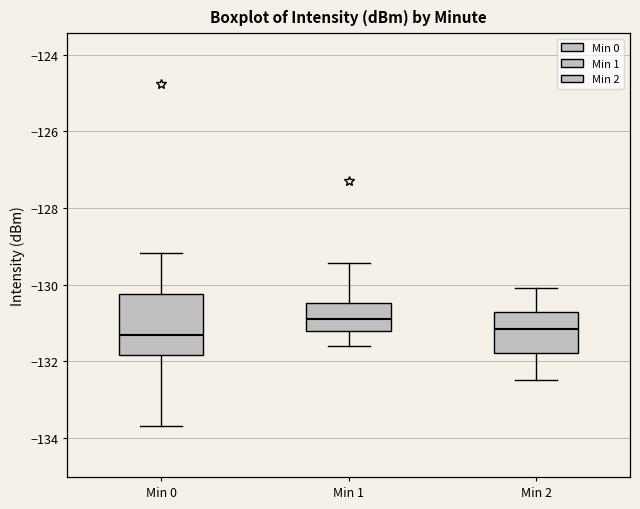

Comparing the boxes themselves (not the whiskers), which one is the tallest?

Min 0